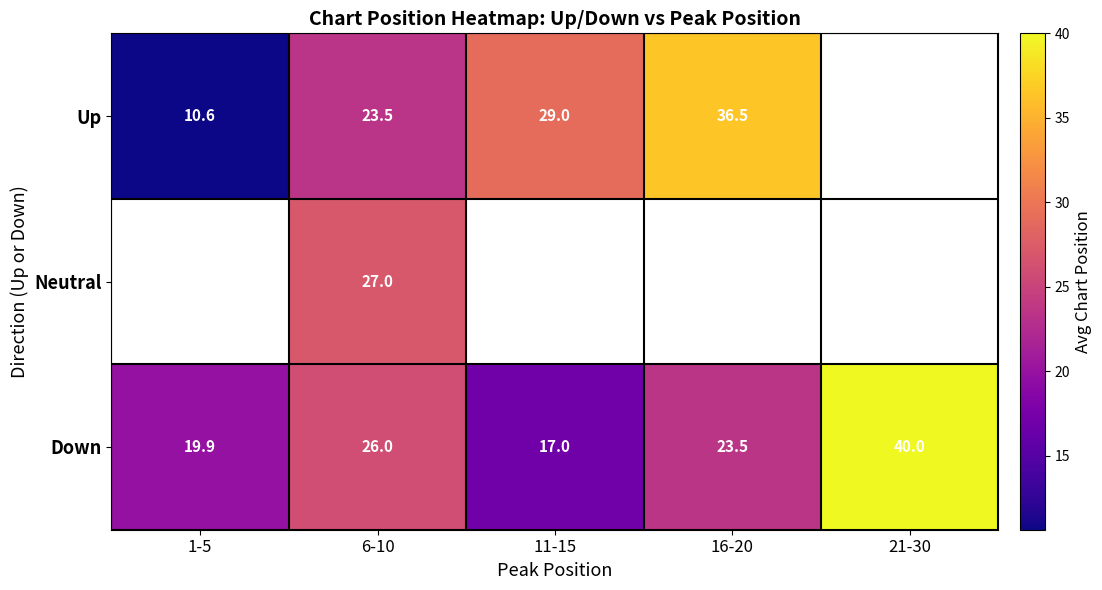

The value of Up at 6-10 is 11.8. True or false?

False